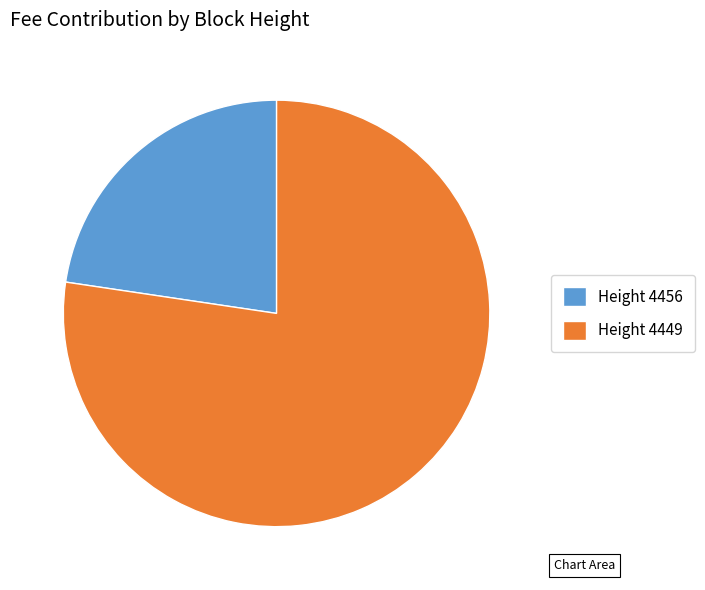

Is the sum of Height 4449 and Height 4456 greater than half?

Yes